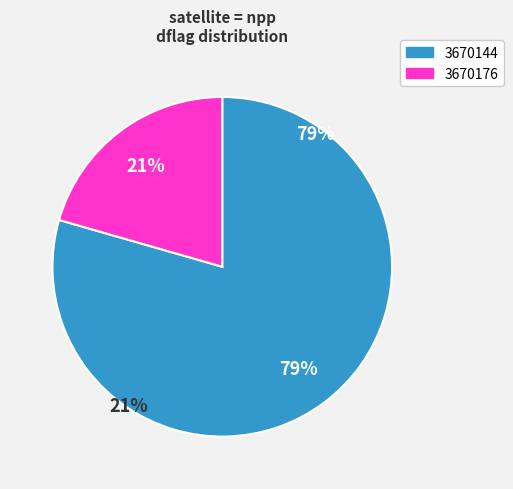

True or false: 3670176 accounts for 21% of the total.

True